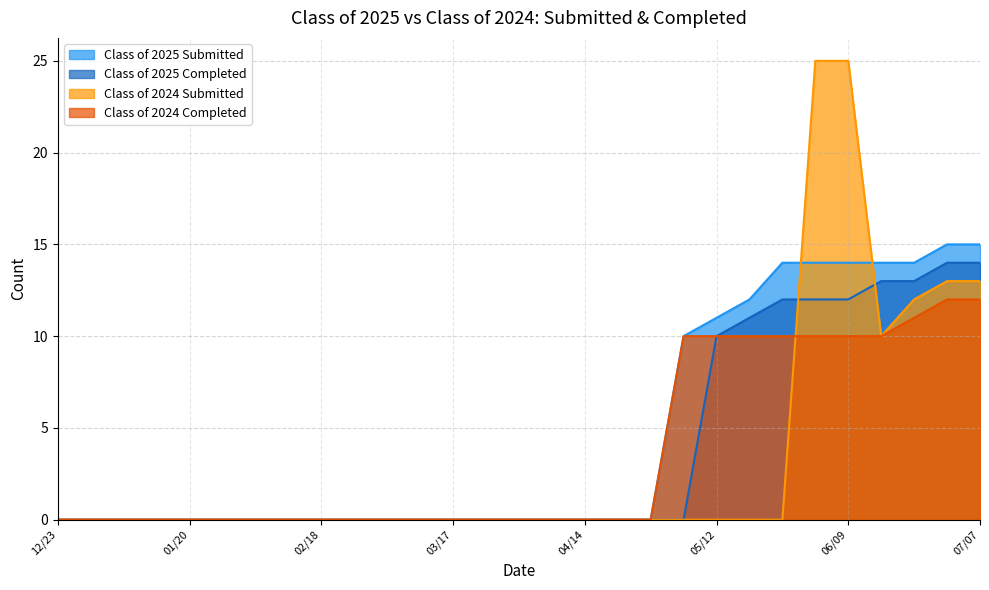

True or false: Class of 2024 Submitted and Class of 2025 Completed intersect in this chart.

True